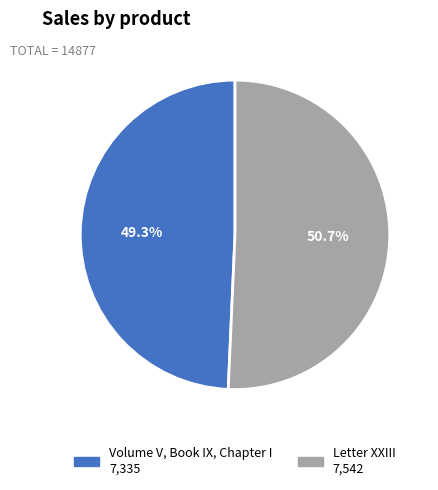

The Letter XXIII slice represents 41% of the pie. True or false?

False